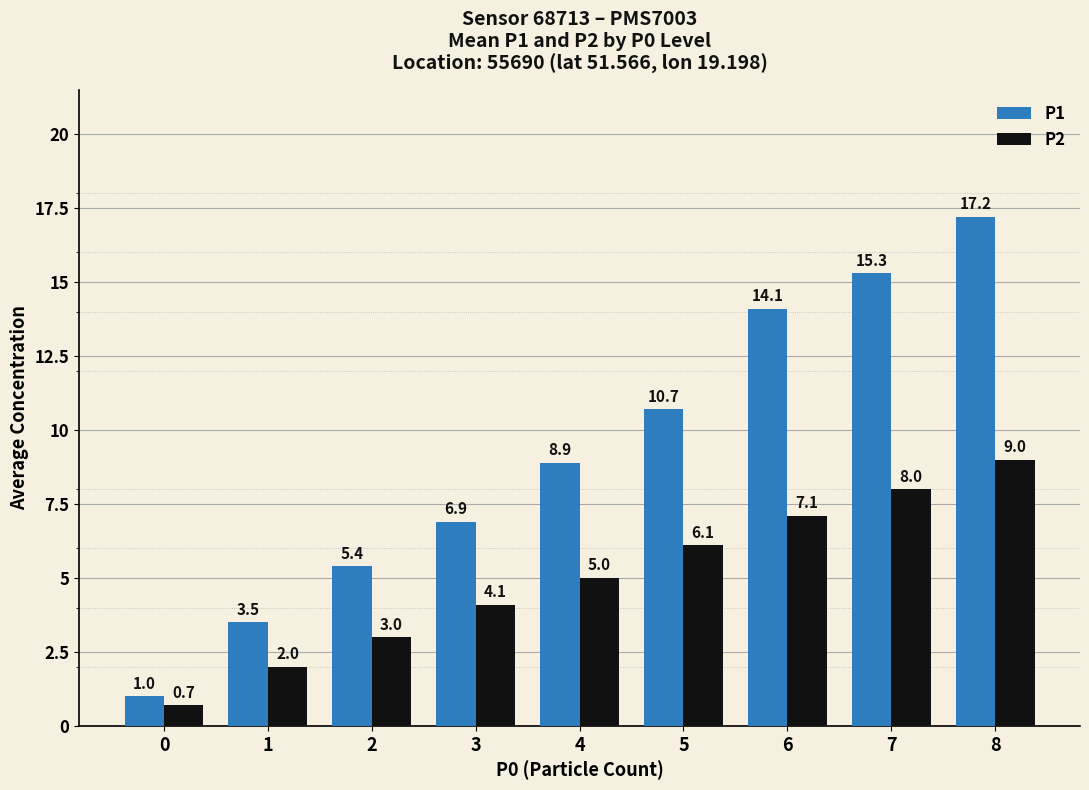

What is the difference between the P2 values at 0 and 6?

6.4